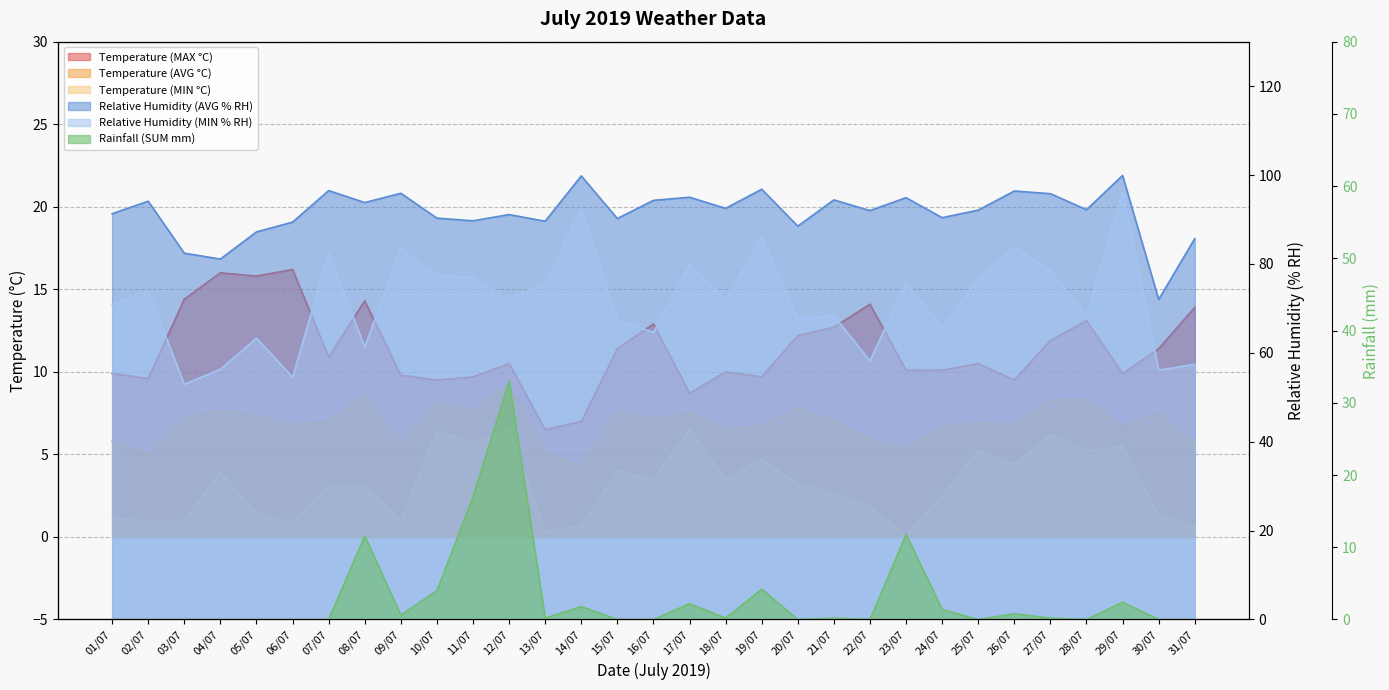

What are all the series names shown in the legend?

Temperature (AVG °C), Temperature (MIN °C), Temperature (MAX °C), Relative Humidity (AVG % RH), Relative Humidity (MIN % RH), Rainfall (SUM mm)